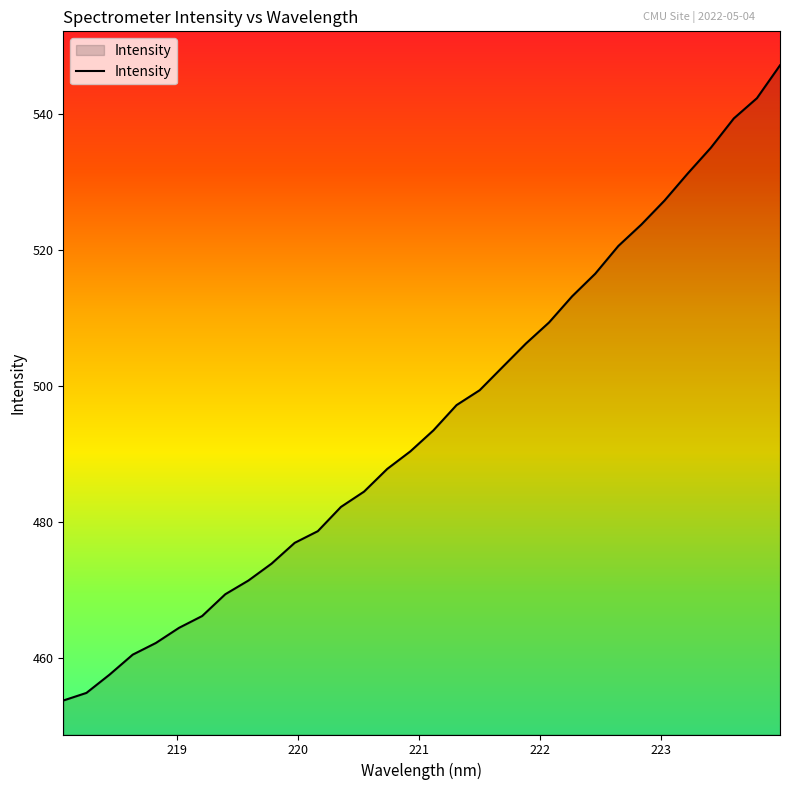

What is the difference between the maximum and minimum values?

93.5